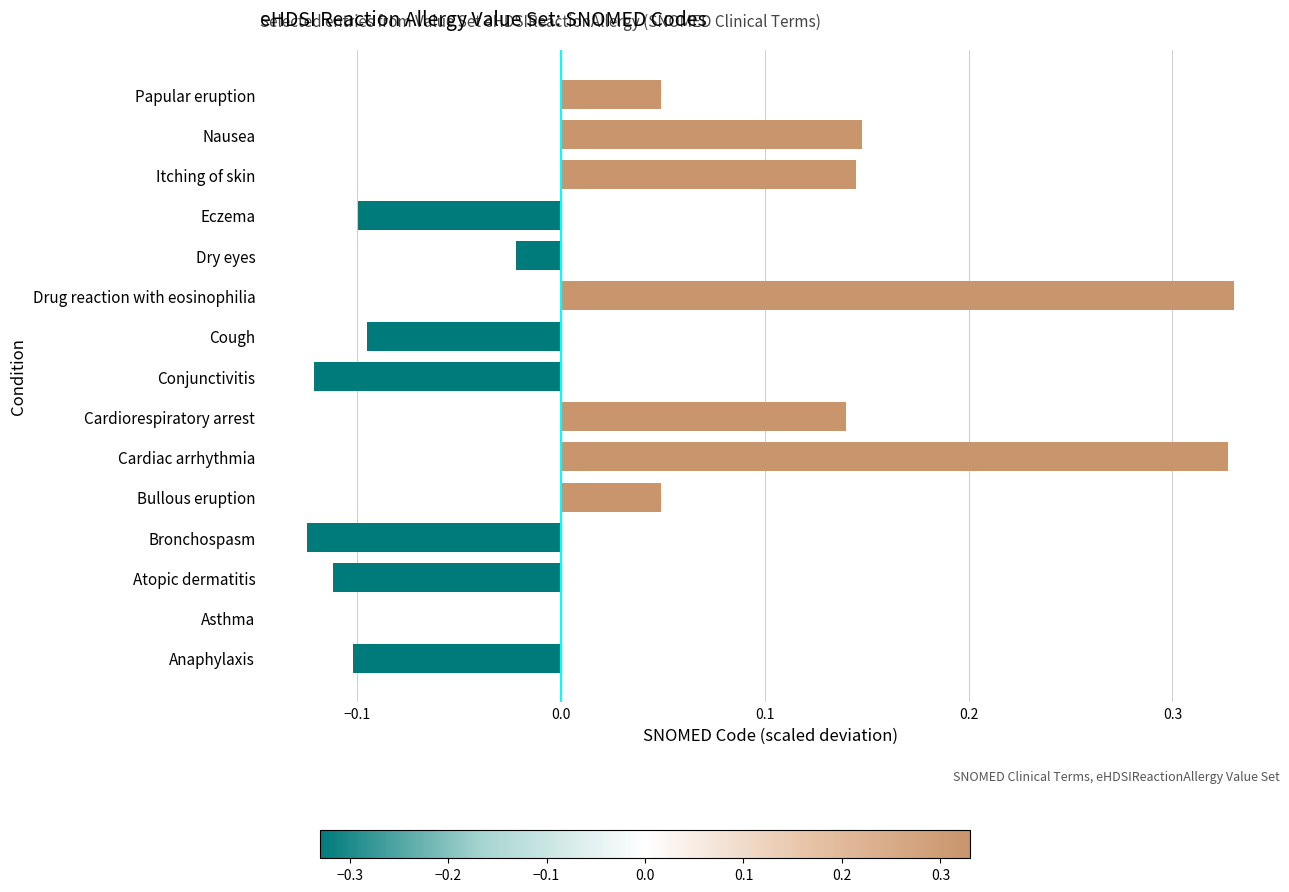

What is the sum of all values?

0.5